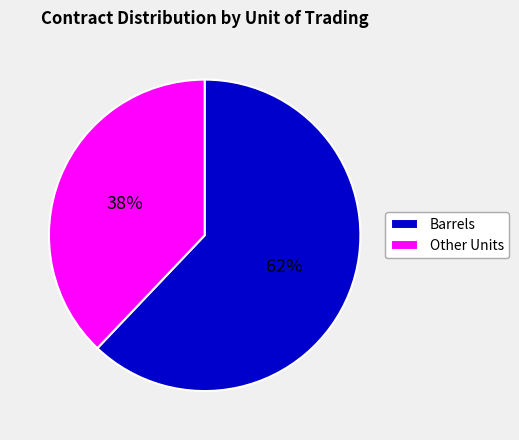

Combined, do Other Units and Barrels account for over 50%?

Yes